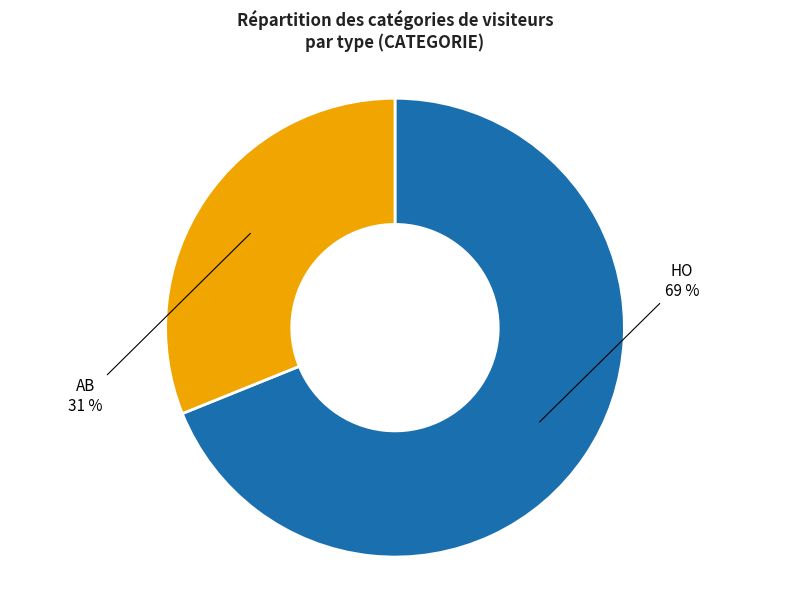

To the nearest percent, what is the average slice percentage?

50%